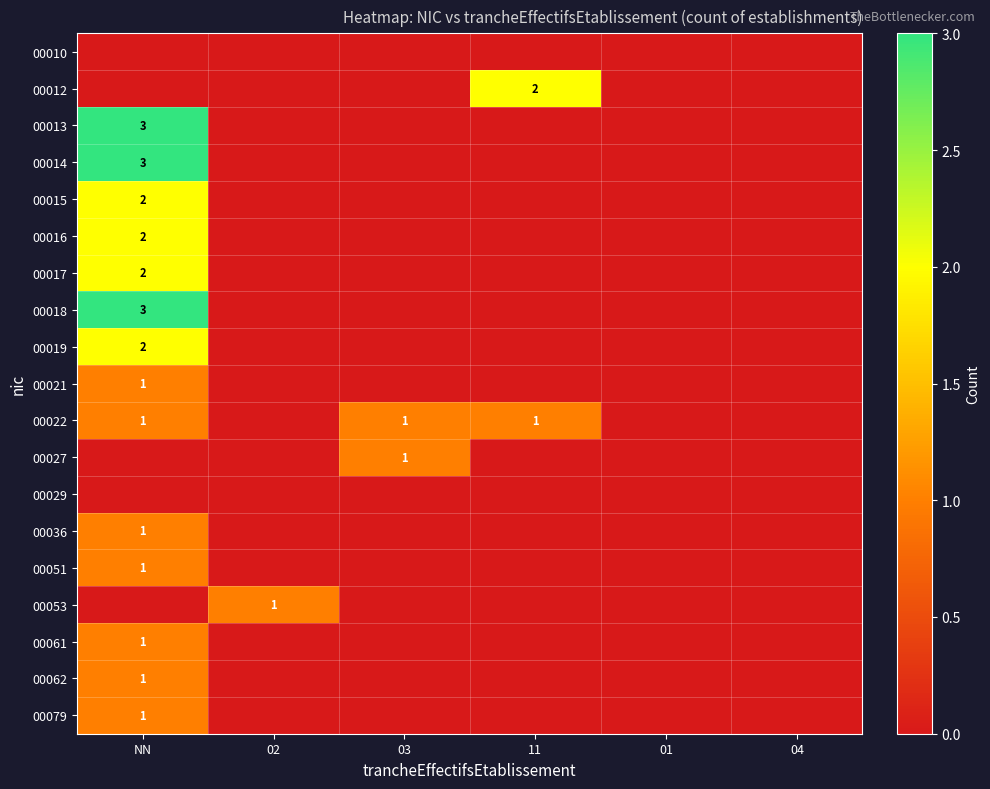

Is it true that 00012 equals 2 at 11?

True